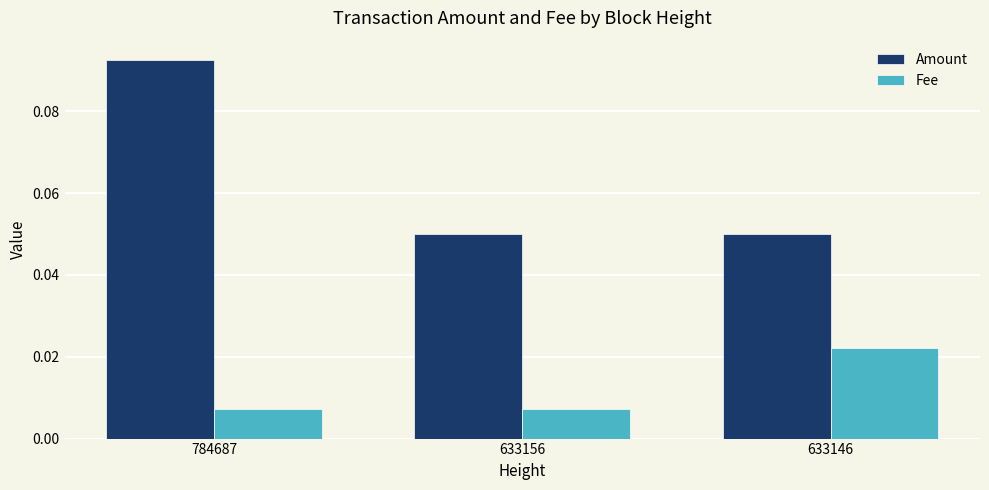

How many Fee values are between 0 and 1?

3